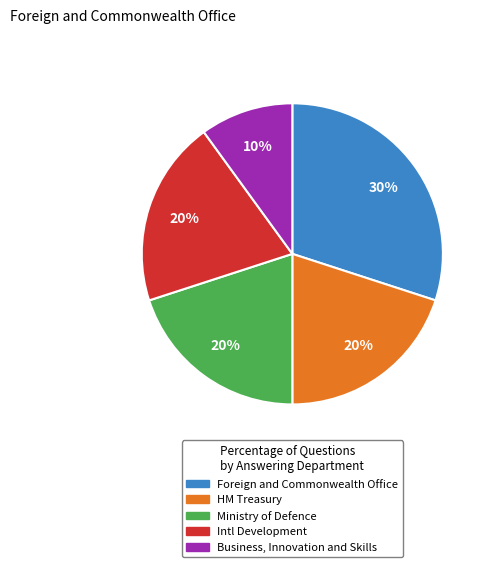

Does any single category account for the majority?

No